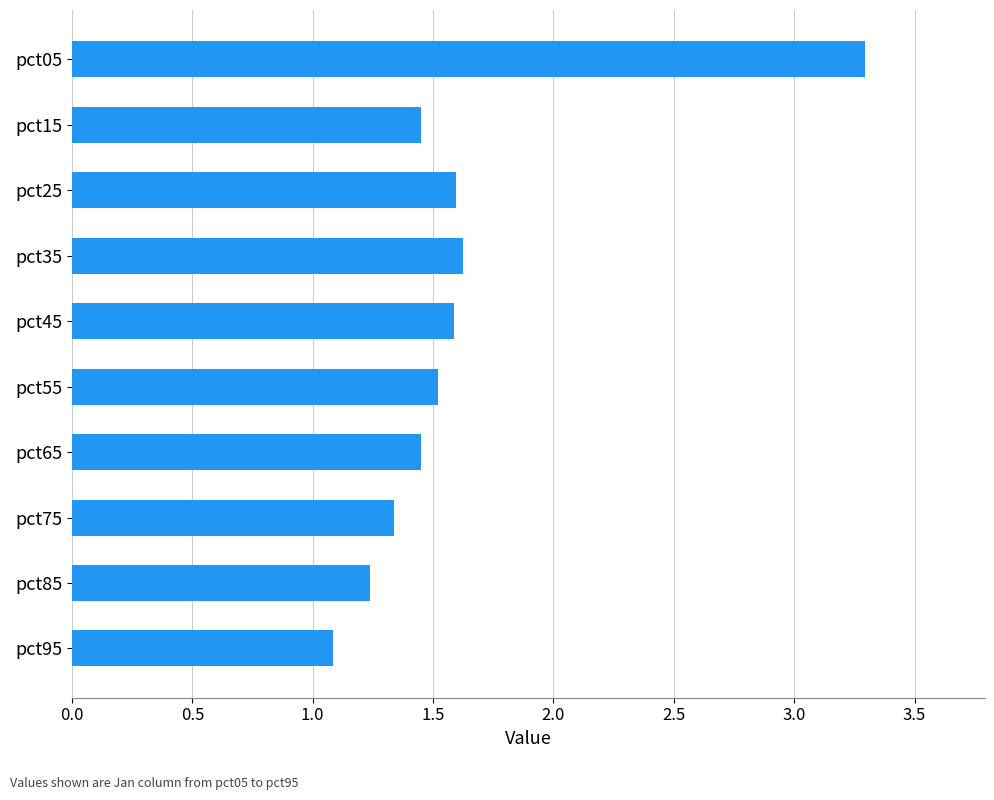

How many bars are there in total?

10